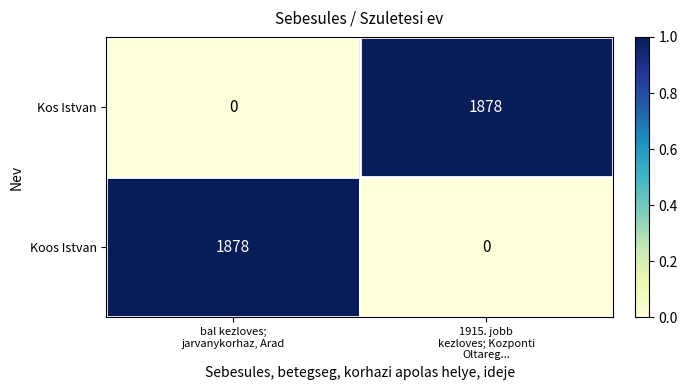

What is the greatest value displayed?

1878